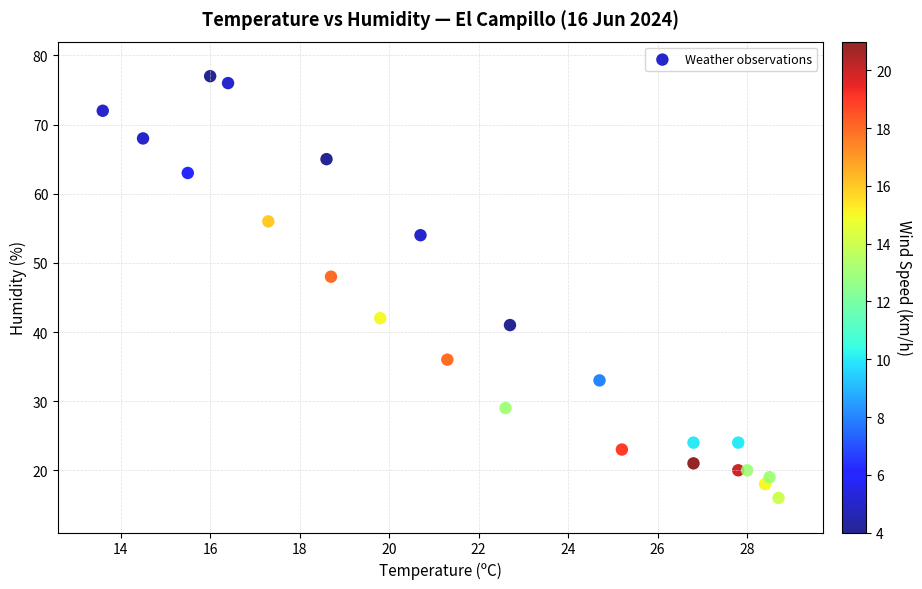

What Y value in the scatter plot is closest to 46?

48